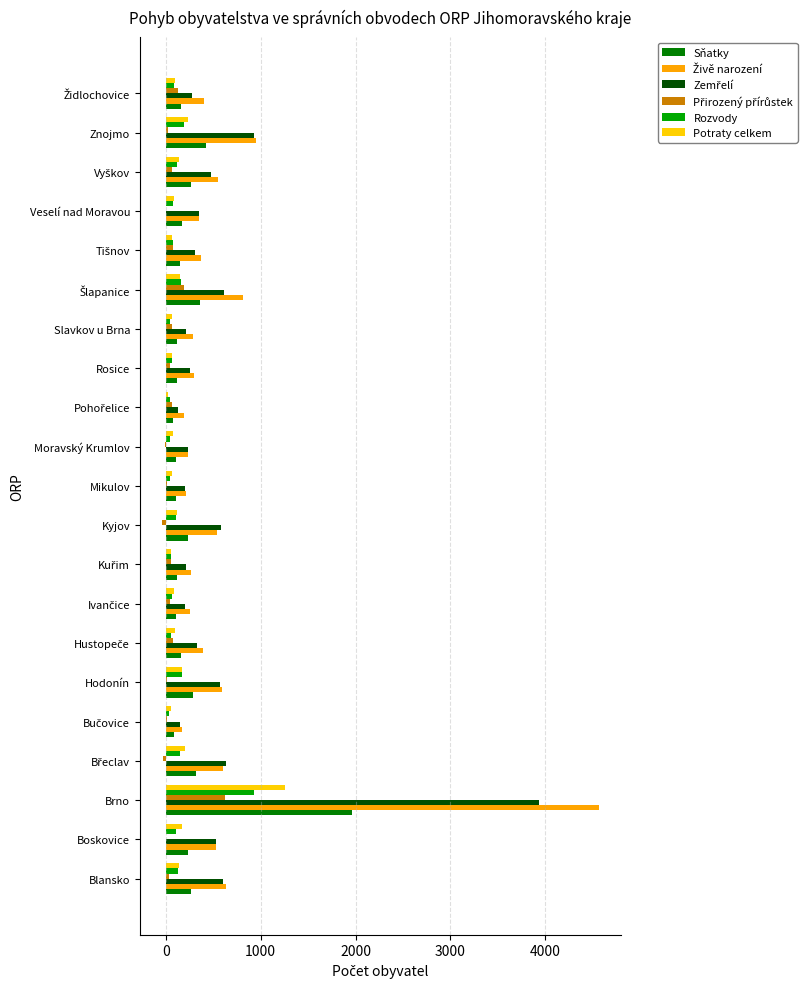

At which category is the sum across all series the highest?

Brno